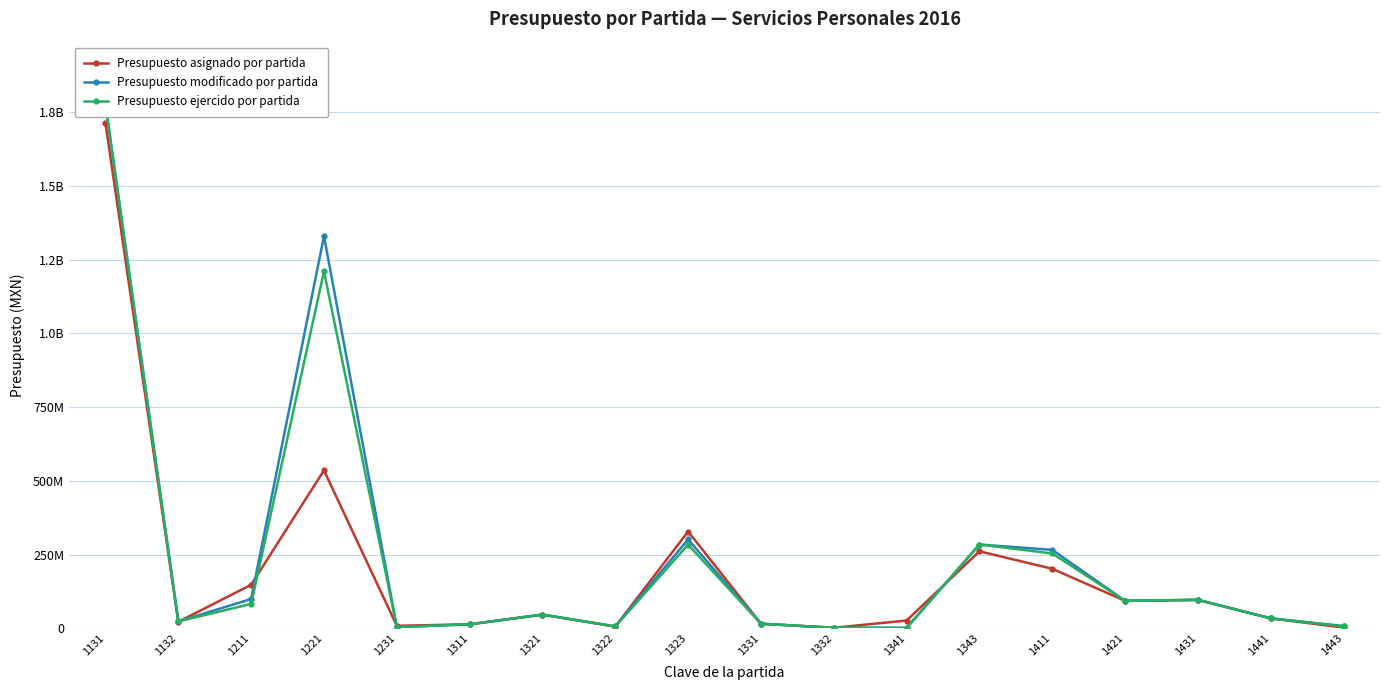

True or false: Presupuesto modificado por partida and Presupuesto ejercido por partida cross at least once.

False